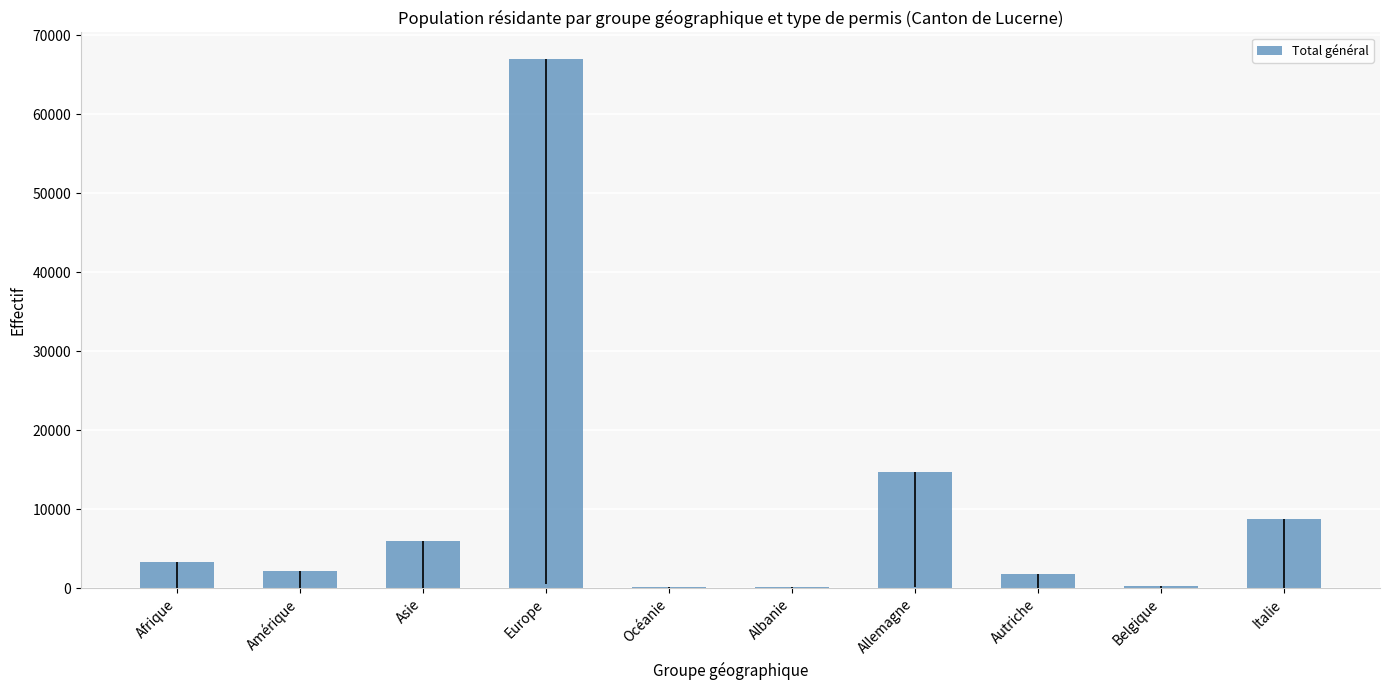

True or false: the data shows 2382 at Asie.

False